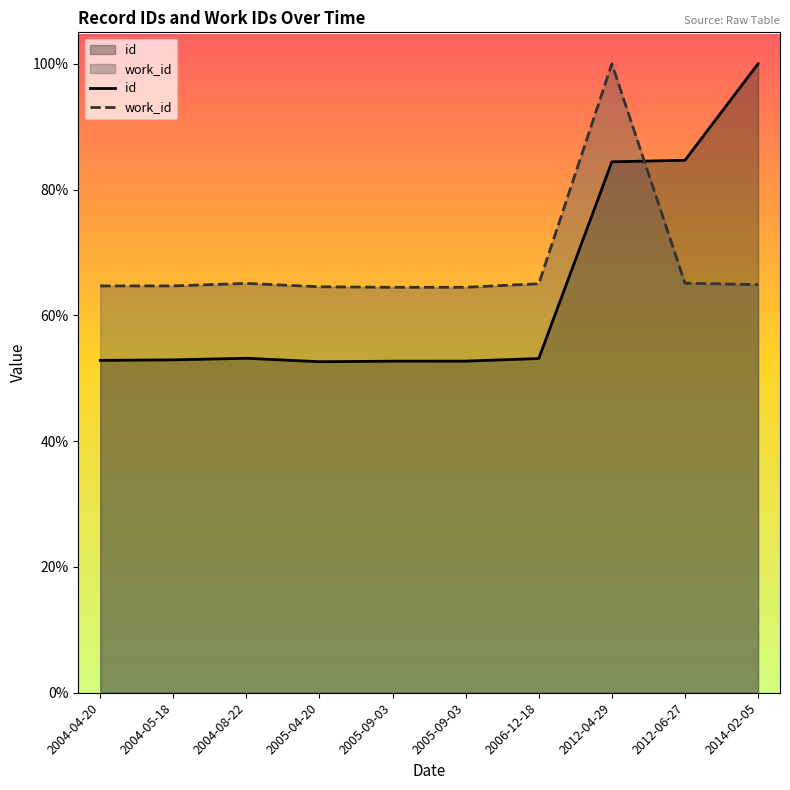

True or false: id and work_id cross at least once.

True